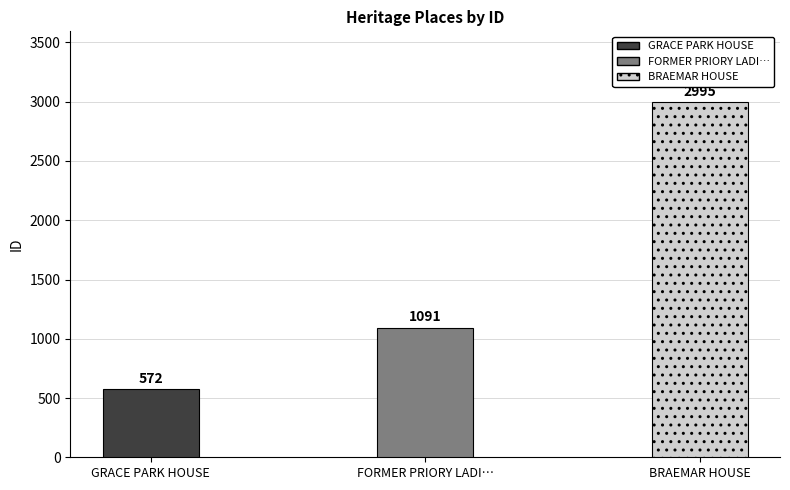

What position from the right is GRACE PARK HOUSE?

3